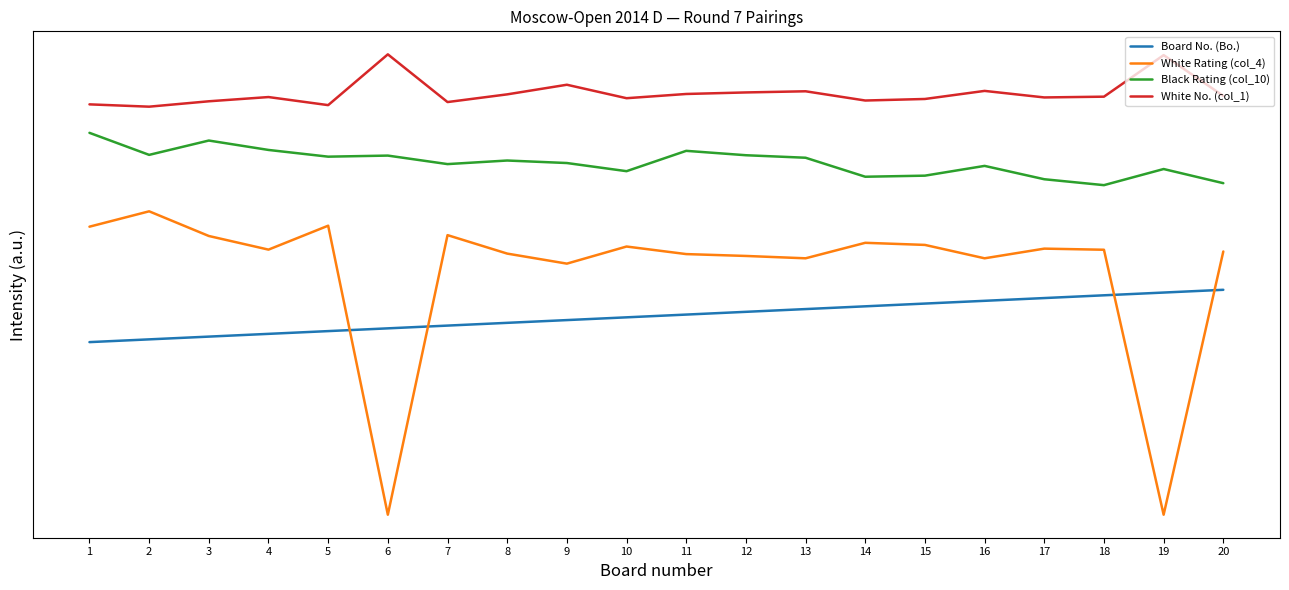

What are all the series names shown in the legend?

Board No. (Bo.), White Rating (col_4), Black Rating (col_10), White No. (col_1)